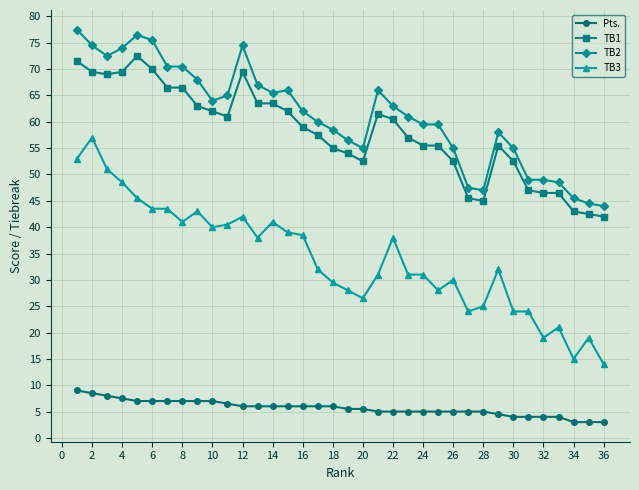

Rank the series by their maximum value, from highest to lowest.

TB2, TB1, TB3, Pts.